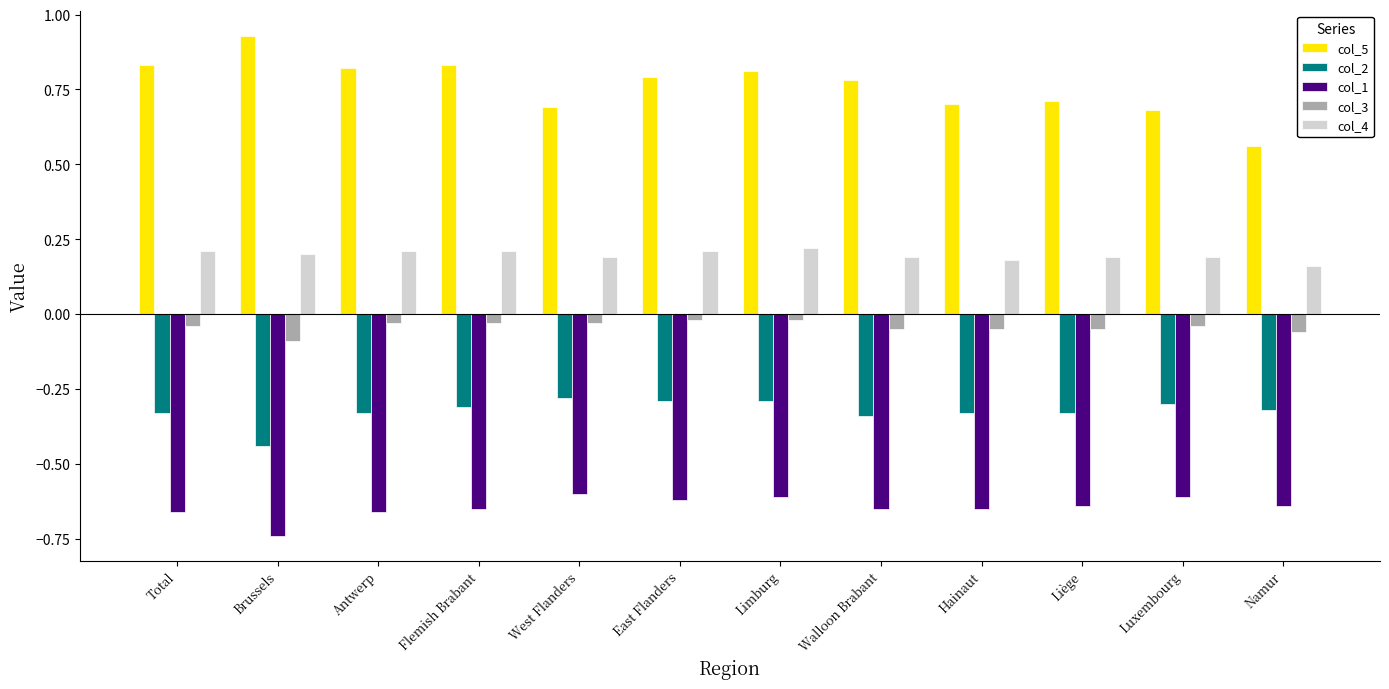

True or false: col_1 has a value of -0.4 at Hainaut.

False